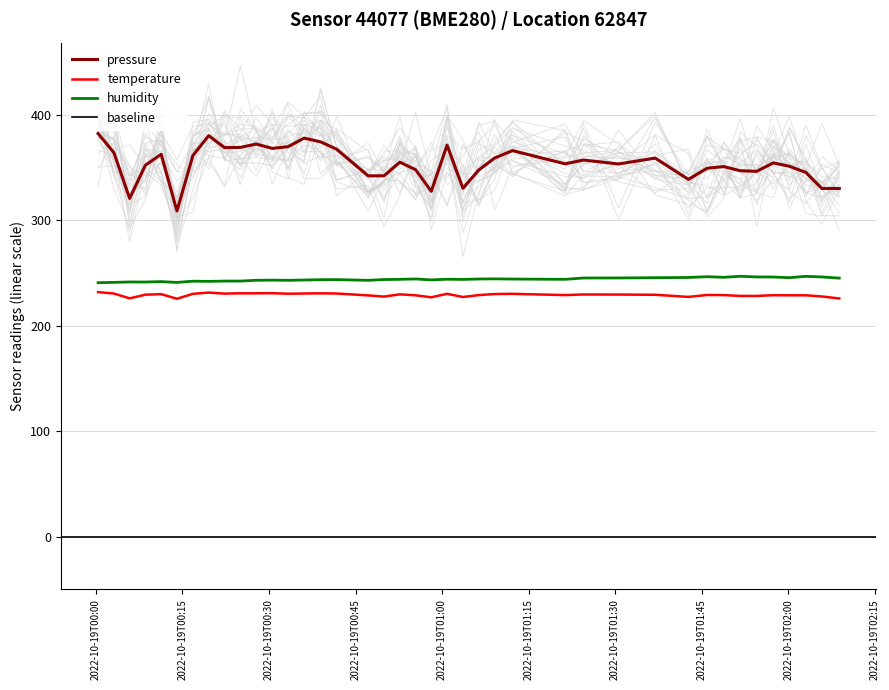

What is the minimum value for humidity?

240.9